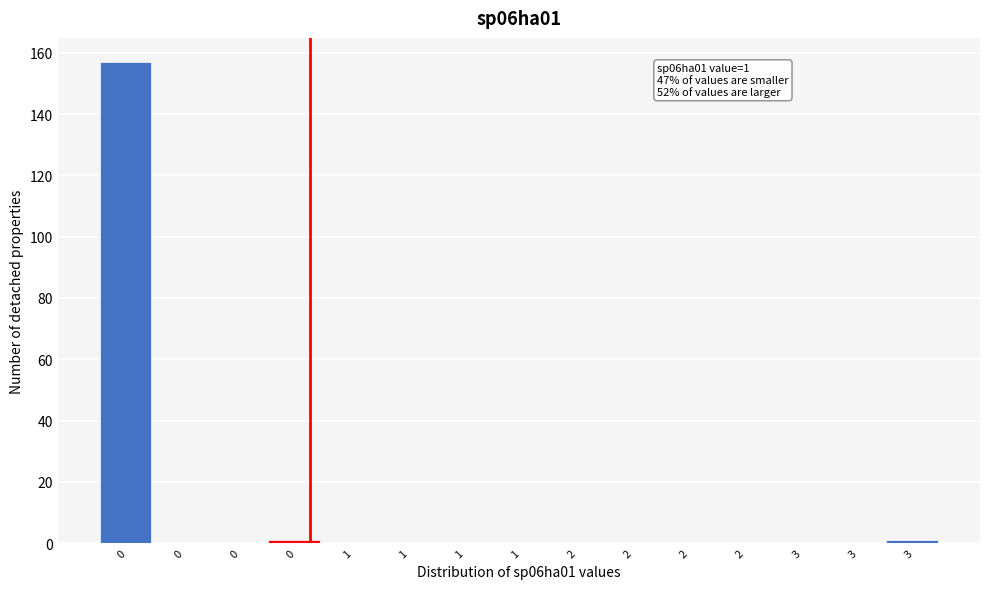

Are the bars horizontal?

No